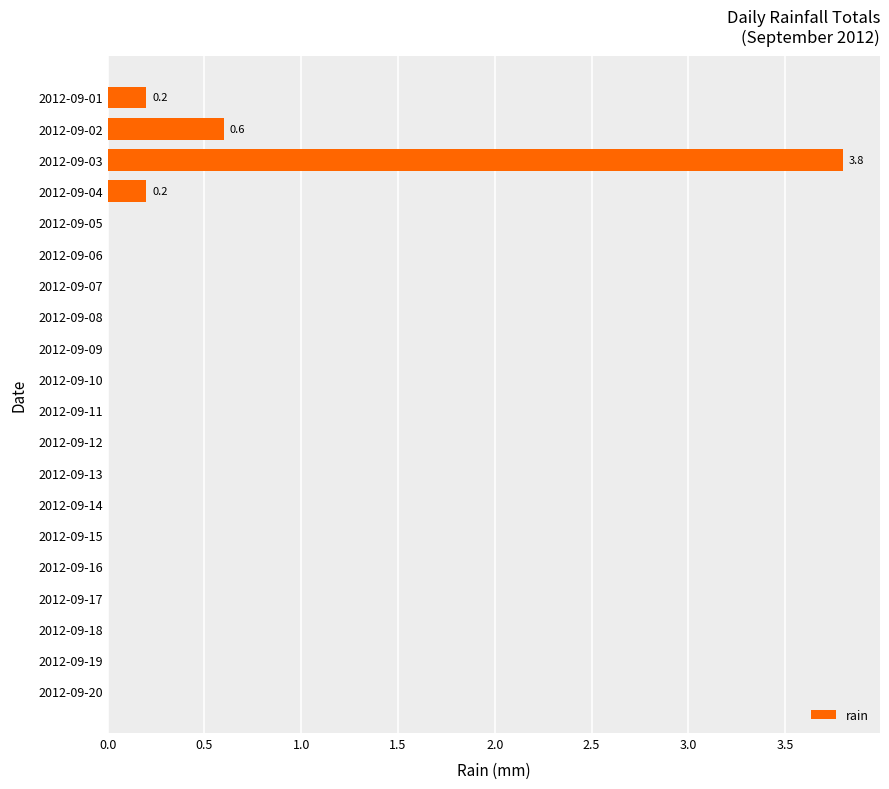

What is the maximum value shown in the chart?

3.8